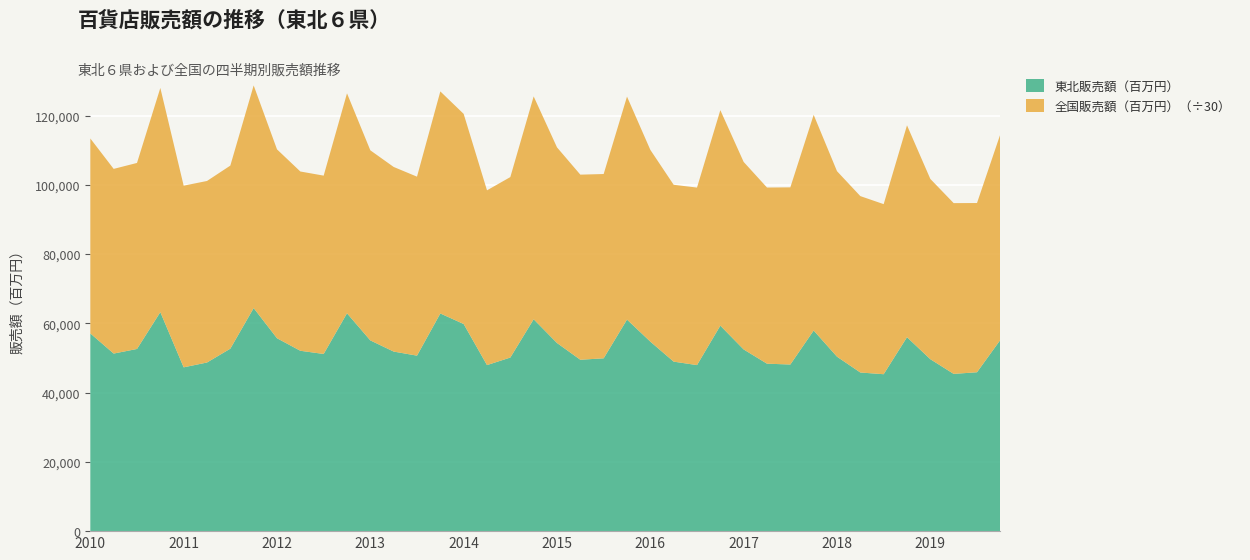

Reading right to left, transcribe all the data shown in this chart.

東北販売額（百万円）: 2019-IV=55202	2019-III=45878	2019-II=45404	2019-I=49646	2018-IV=55998	2018-III=45309	2018-II=45805	2018-I=50373	2017-IV=57928	2017-III=48111	2017-II=48353	2017-I=52460	2016-IV=59331	2016-III=47941	2016-II=48944	2016-I=54719	2015-IV=61088	2015-III=49903	2015-II=49486	2015-I=54321	2014-IV=61182	2014-III=50126	2014-II=47944	2014-I=59810	2013-IV=62850	2013-III=50672	2013-II=51849	2013-I=55076	2012-IV=62904	2012-III=51158	2012-II=52080	2012-I=55698	2011-IV=64406	2011-III=52687	2011-II=48691	2011-I=47298	2010-IV=63233	2010-III=52601	2010-II=51274	2010-I=57090
全国販売額（百万円）: 2019-IV=1782033	2019-III=1465801	2019-II=1479253	2019-I=1561515	2018-IV=1835282	2018-III=1473261	2018-II=1528006	2018-I=1606868	2017-IV=1868148	2017-III=1534584	2017-II=1525815	2017-I=1624308	2016-IV=1866663	2016-III=1537788	2016-II=1531990	2016-I=1661179	2015-IV=1931379	2015-III=1596353	2015-II=1603388	2015-I=1694649	2014-IV=1930336	2014-III=1563227	2014-II=1513842	2014-I=1819968	2013-IV=1923464	2013-III=1550407	2013-II=1599199	2013-I=1646457	2012-IV=1905261	2012-III=1544709	2012-II=1552901	2012-I=1636066	2011-IV=1928711	2011-III=1585793	2011-II=1572512	2011-I=1573578	2010-IV=1942069	2010-III=1611383	2010-II=1599704	2010-I=1688602